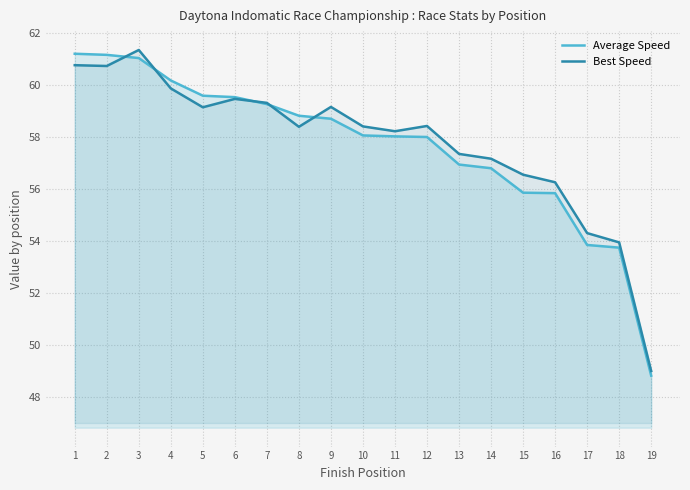

Which series changed the most between 3 and 13?

Average Speed